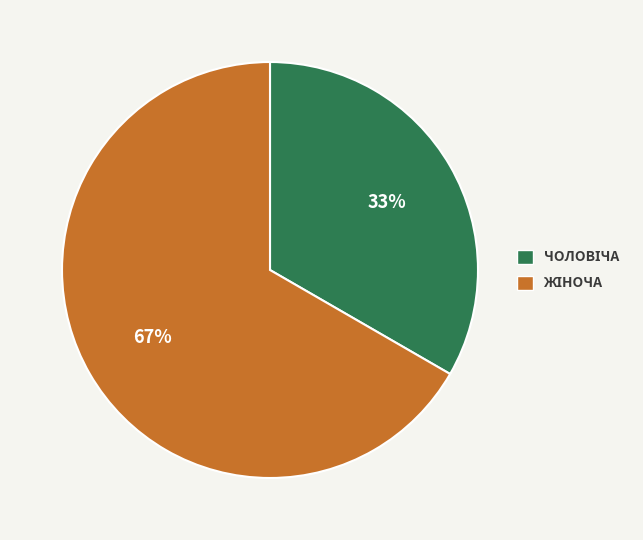

To the nearest percent, what is the average slice percentage?

50%